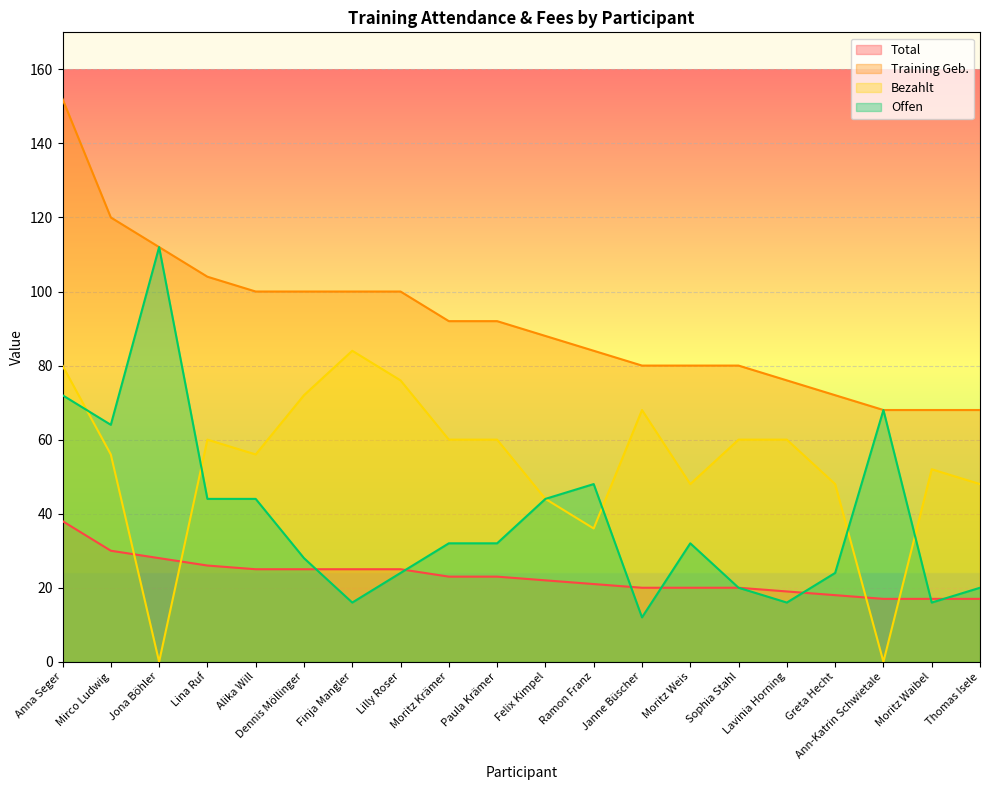

True or false: Total and Training Geb. cross at least once.

False